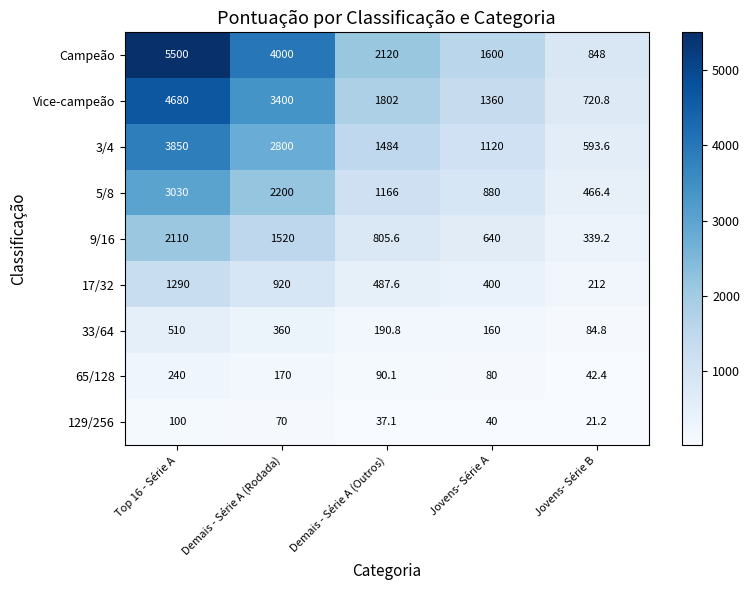

Which series has the widest spread of values?

Campeão